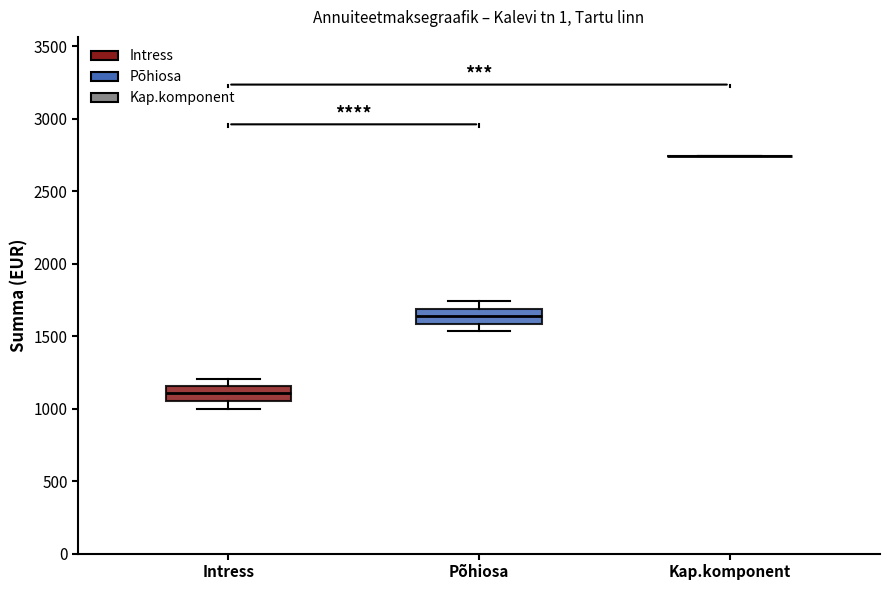

Where is the upper edge of the box for Põhiosa on the y-axis? The values are not printed on the chart, so give them approximately, as read against the axis.

1700